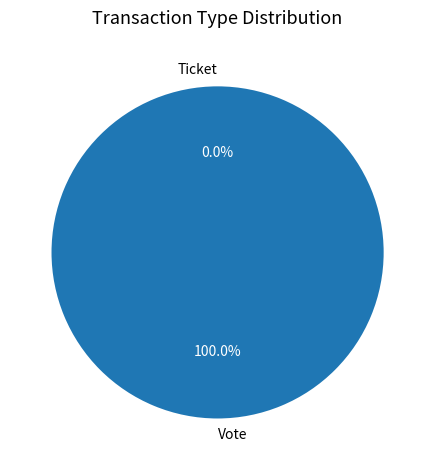

Is it true that Ticket is 0% of the pie?

True